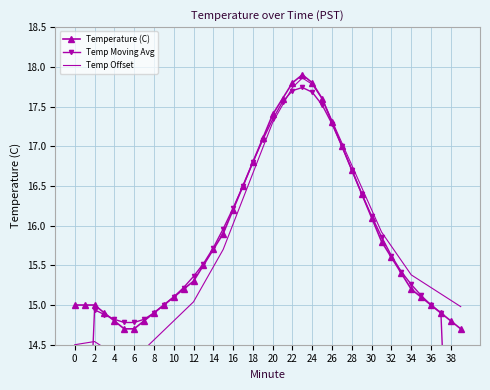

Is it true that Temperature (C) equals 28.4 at 18?

False